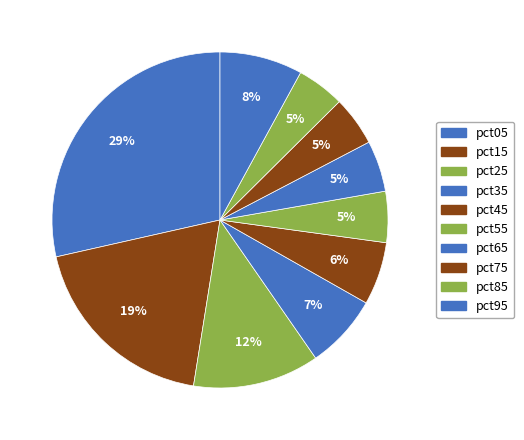

To the nearest percent, what is the combined percentage of pct15 and pct95?

27%